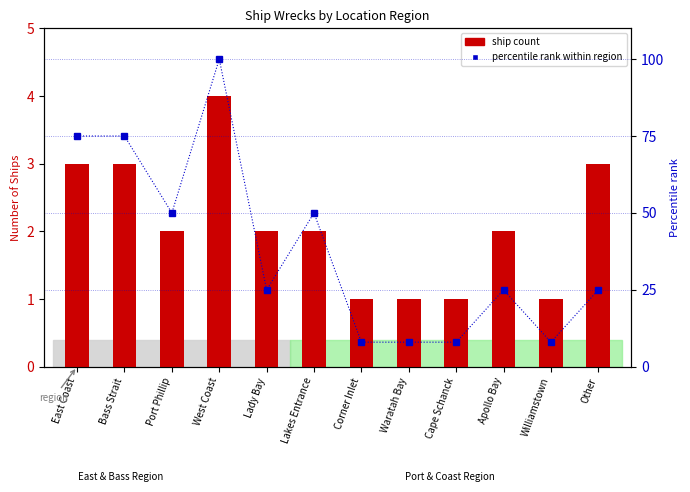

The value of ship count at East Coast is 4. True or false?

False